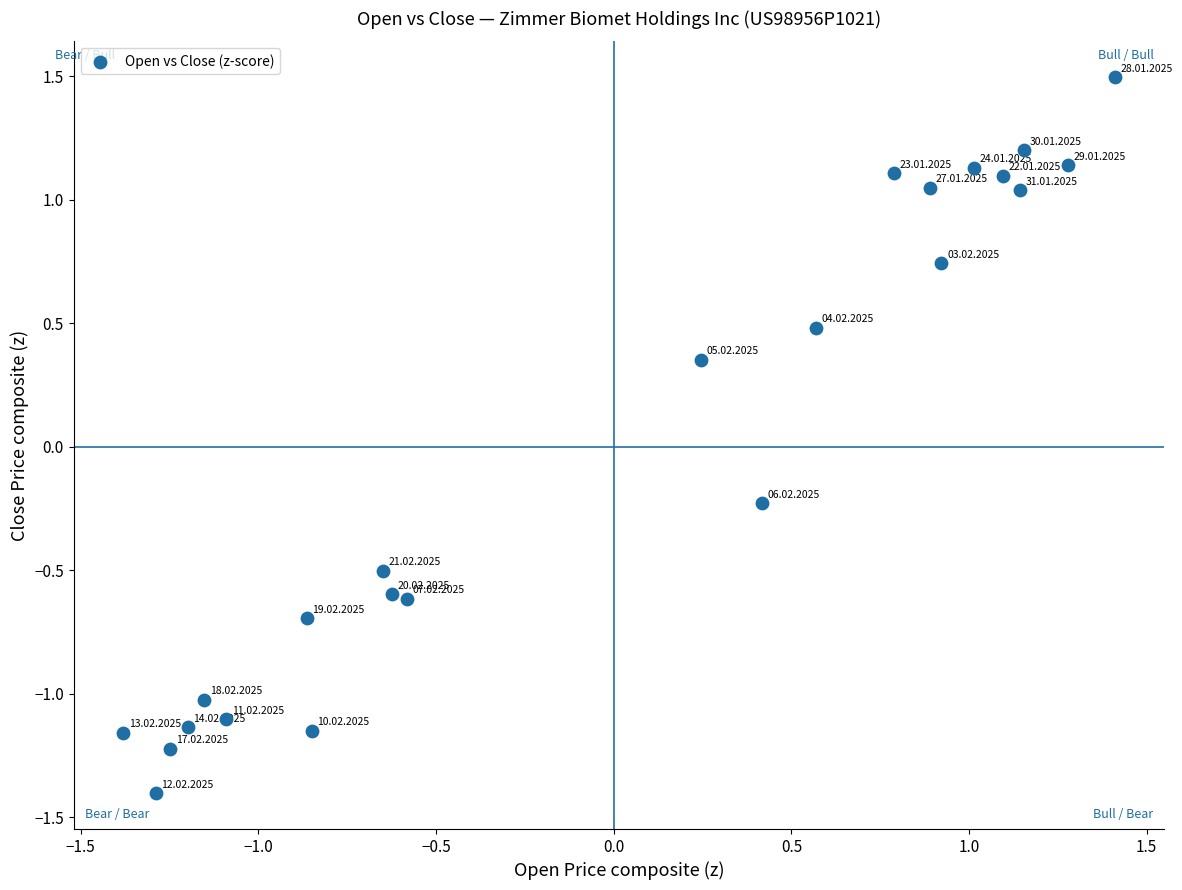

What is the range of Y values (max minus min)?

2.9